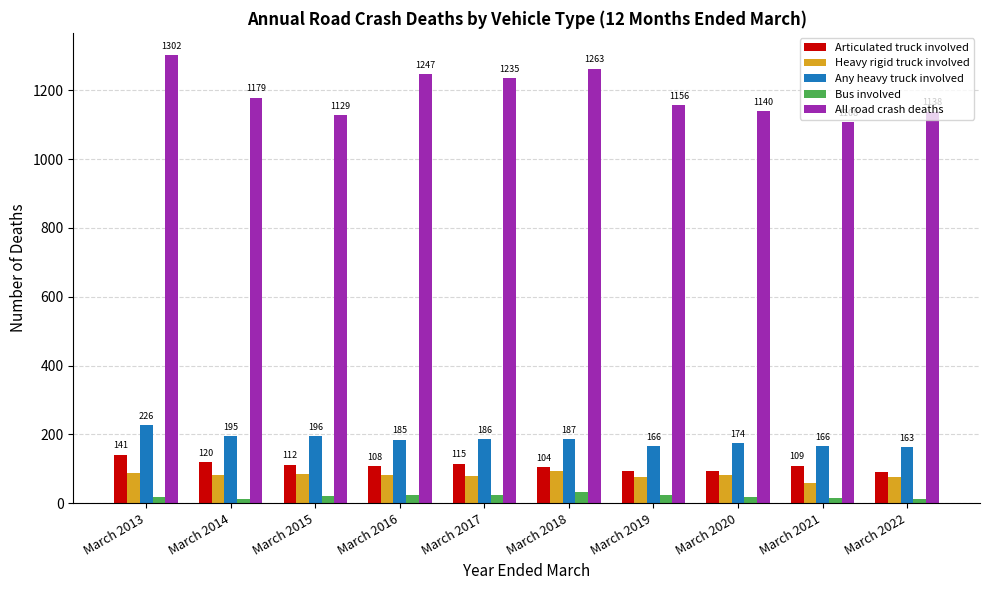

What is the difference between the Articulated truck involved values at March 2021 and March 2018?

5